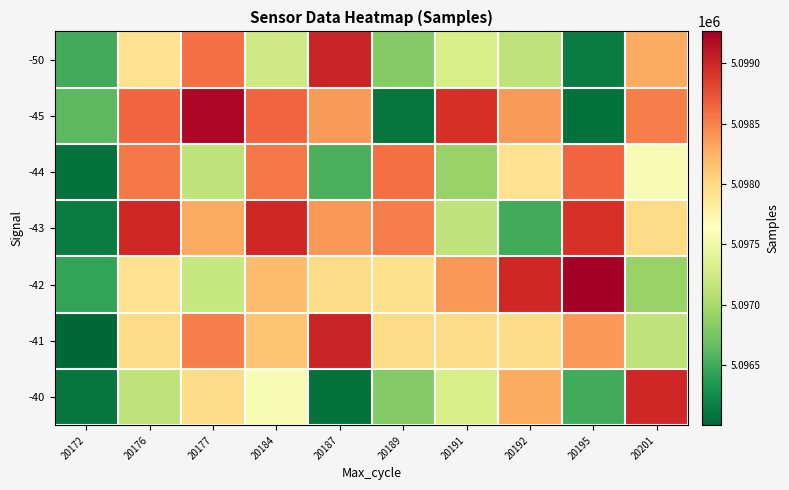

What is the total value across all series at 20195?

35683959